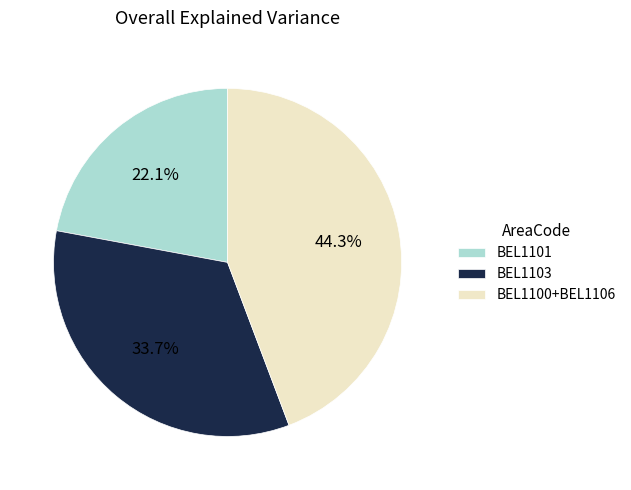

Does BEL1101 represent more than half of the total?

No